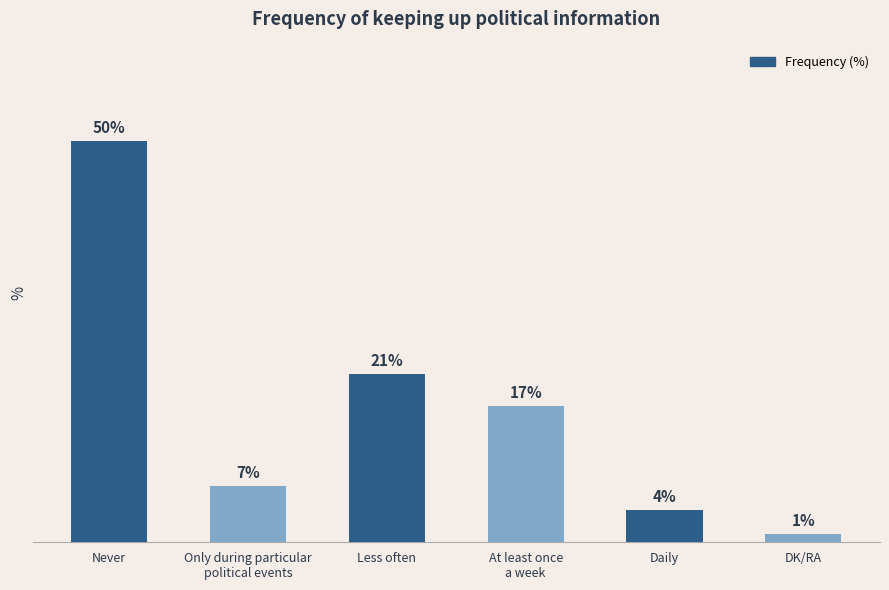

Which category has the lowest value across all series?

DK/RA